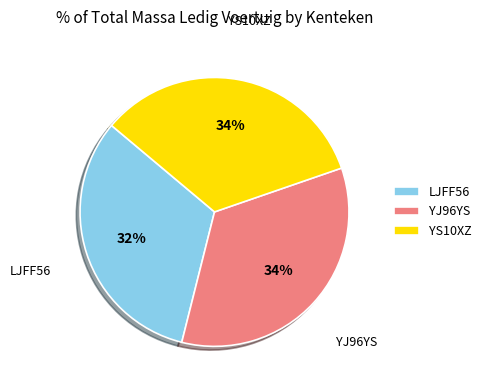

To the nearest percent, what is the average slice percentage?

33%